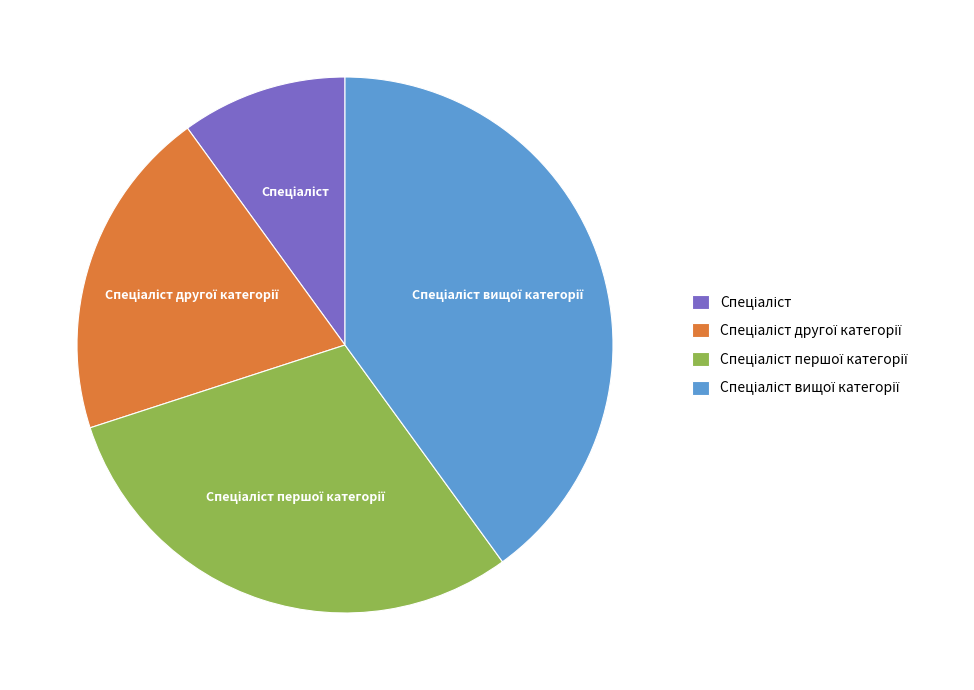

Does any single category account for the majority?

No